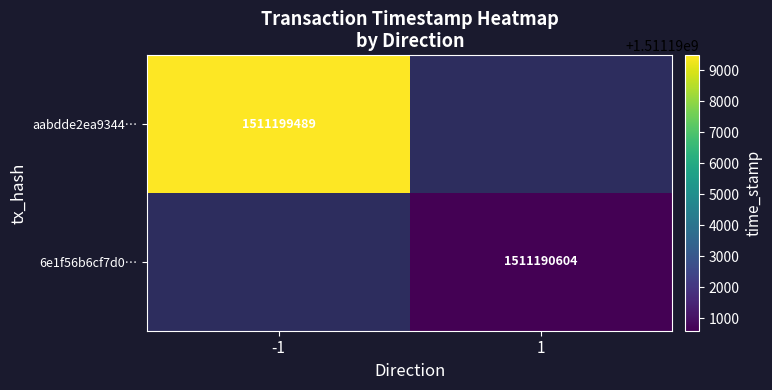

True or false: 6e1f56b6cf7d0… has a value of 527157963 at 1.

False